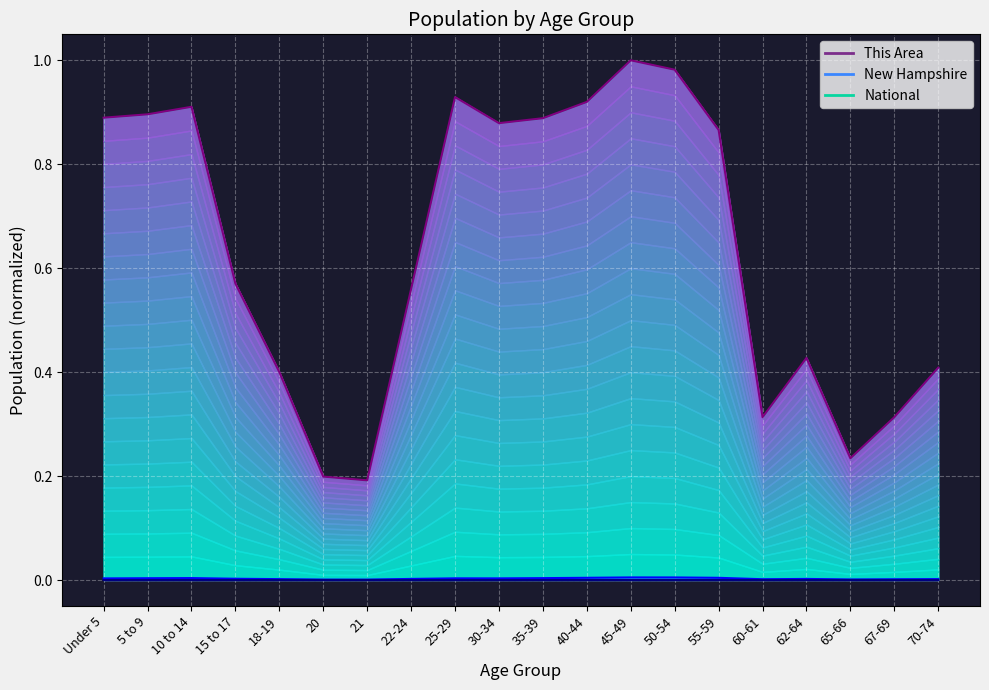

True or false: This Area (line) and National (line) cross at least once.

False